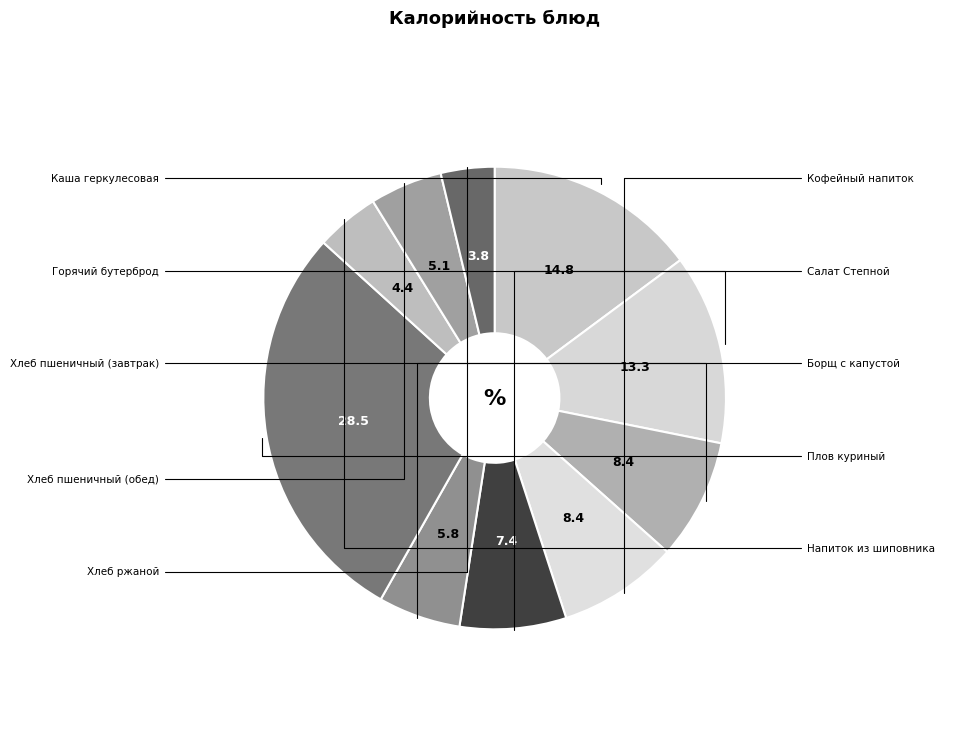

To the nearest percent, what is the average slice percentage?

10%